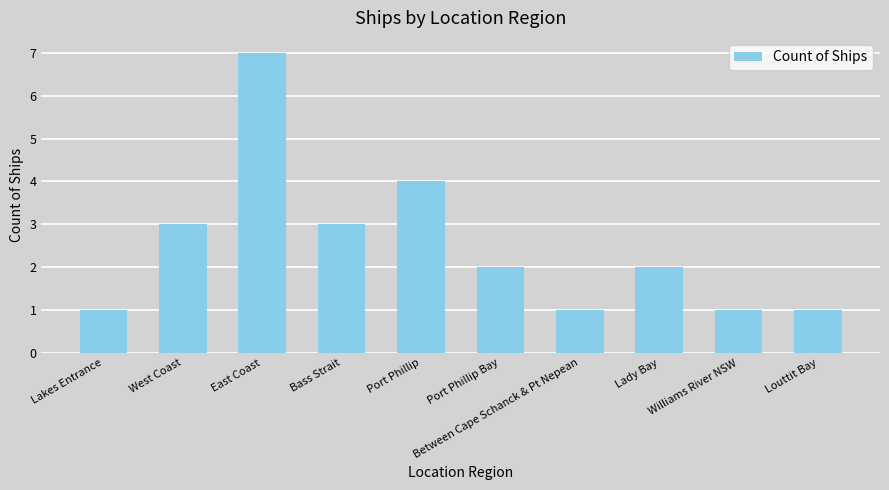

True or false: the data shows 5 at Bass Strait.

False